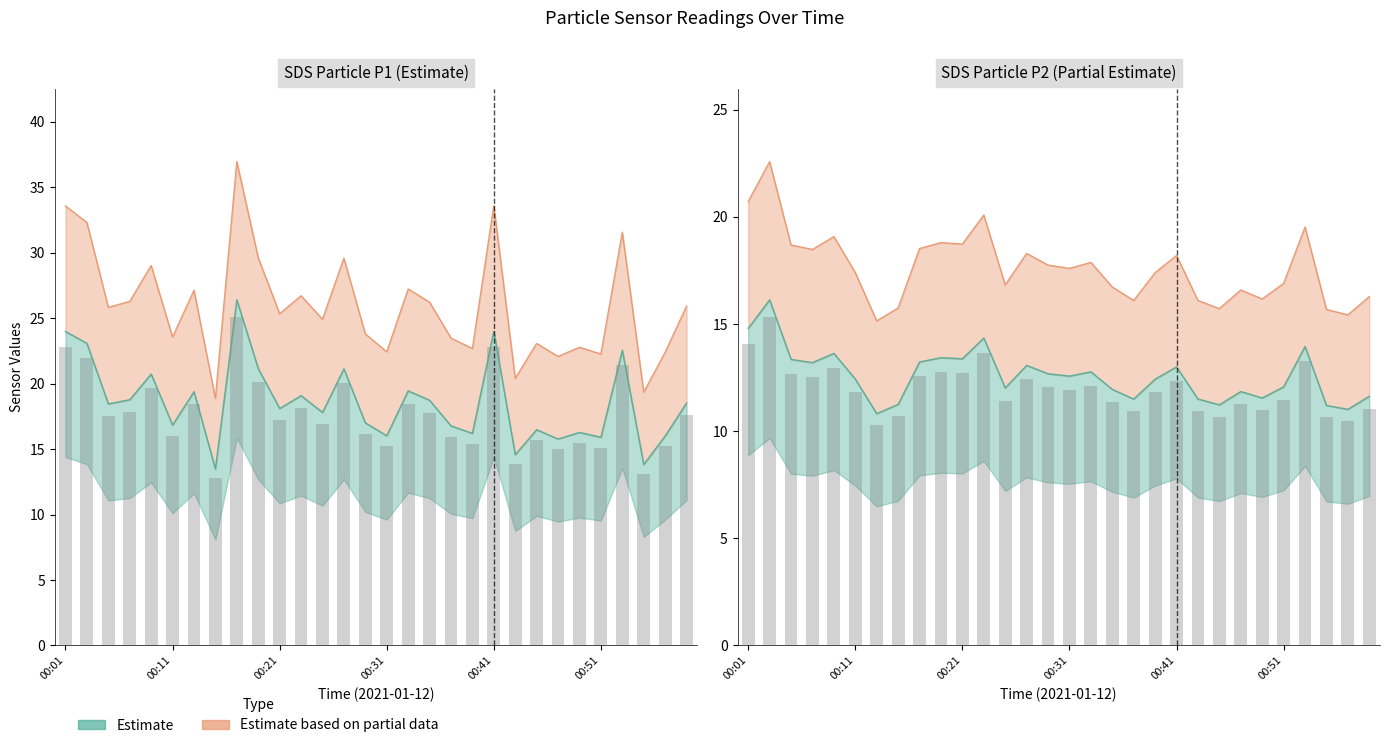

What is the approximate value of SDS_P1 at 00:19?

21.1